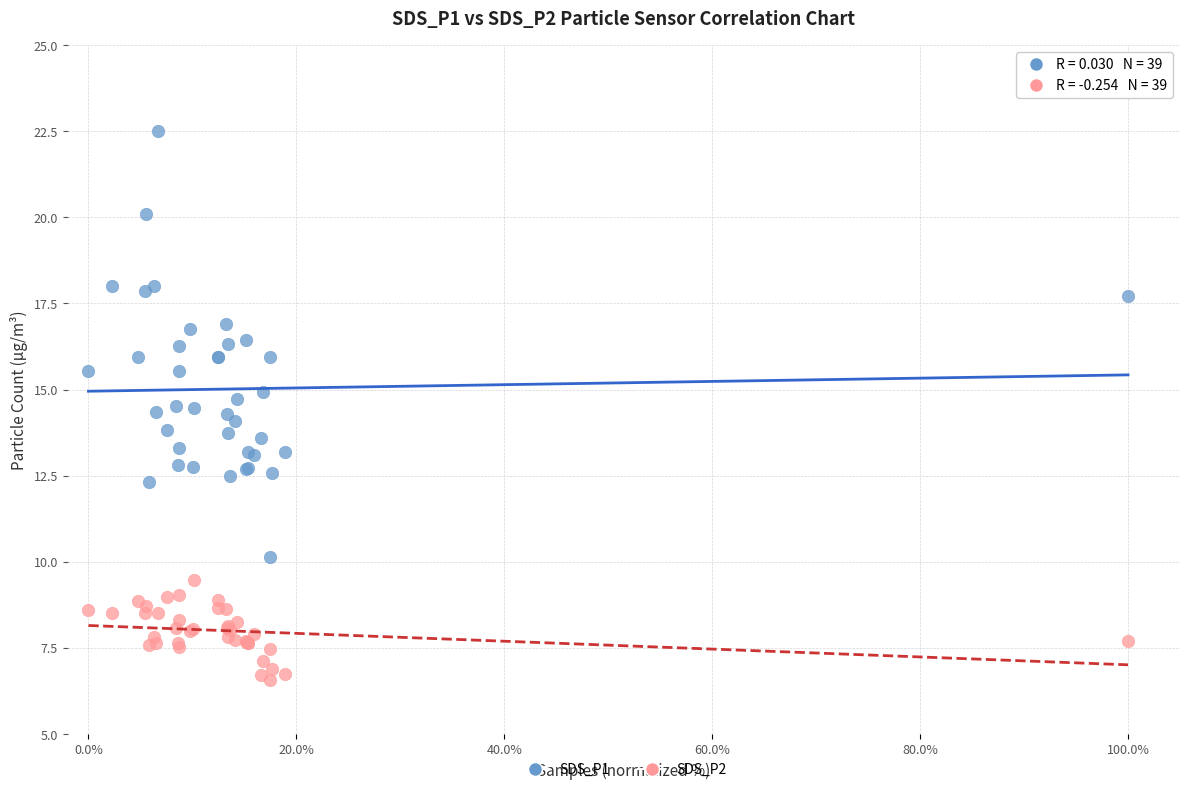

Which series has the widest spread of Y values?

SDS_P1